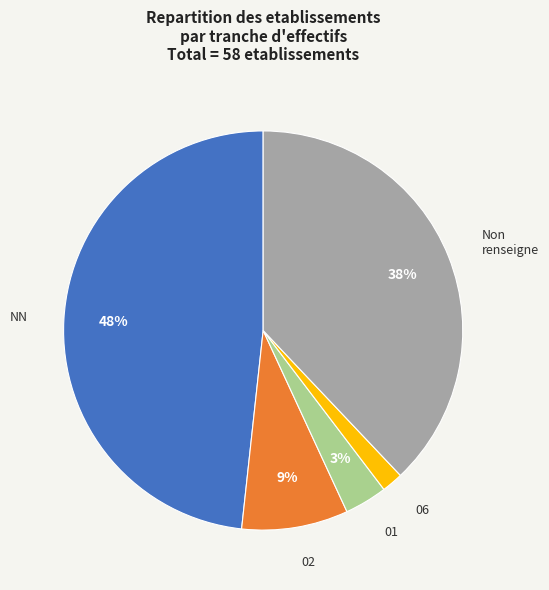

How many segments does this pie chart have?

5